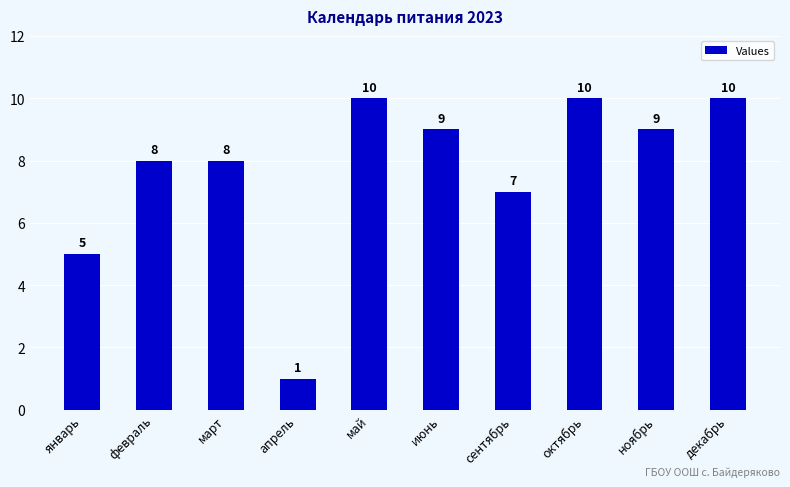

What is the value of the 5th bar from the left?

10